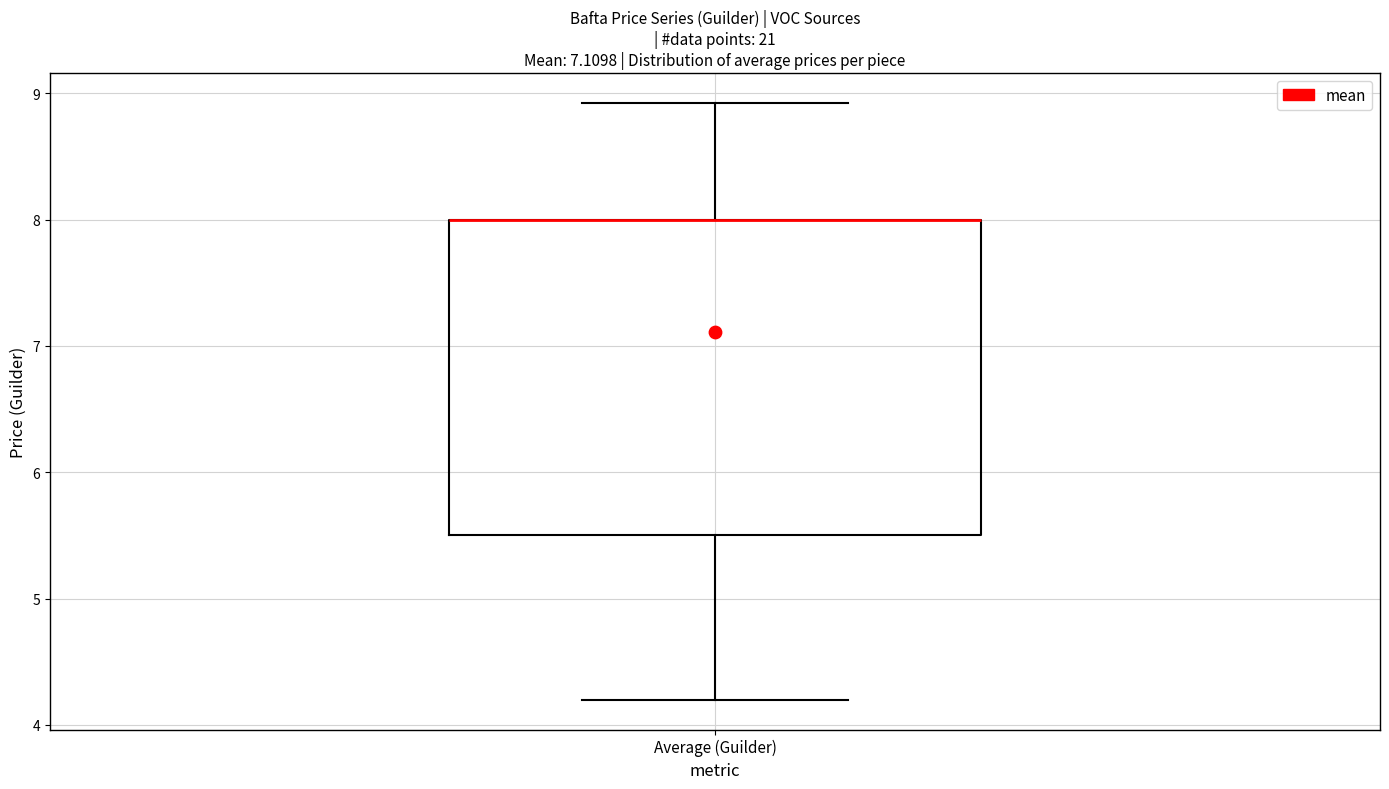

Where does the upper whisker of the box for Average (Guilder) end on the y-axis? The values are not printed on the chart, so give them approximately, as read against the axis.

8.9